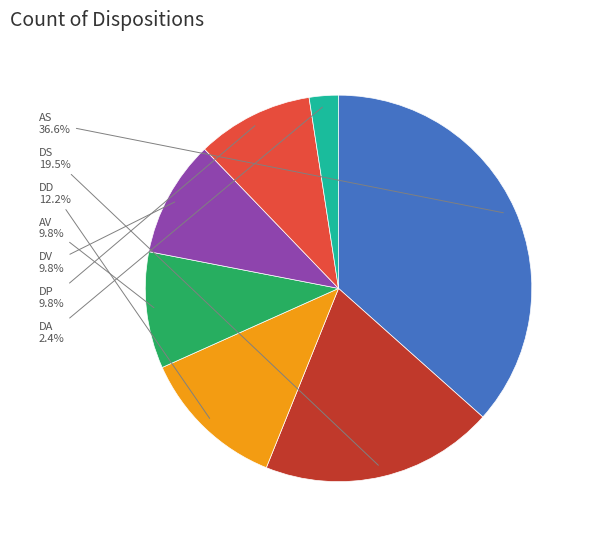

Which has a higher value, DD or DP?

DD